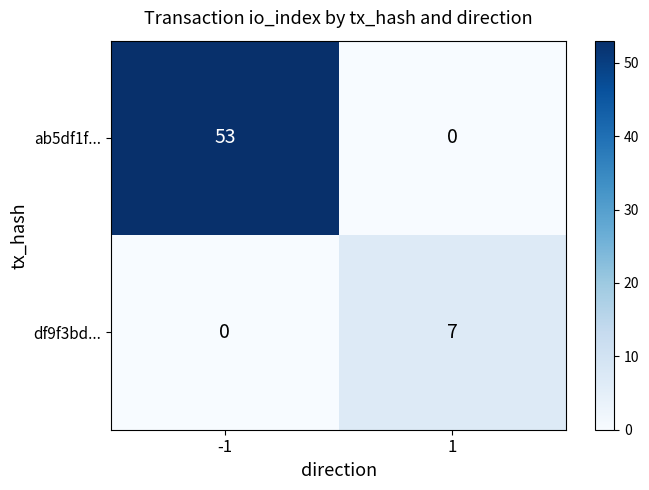

What is the sum of the ab5df1f... values at 1 and -1?

53